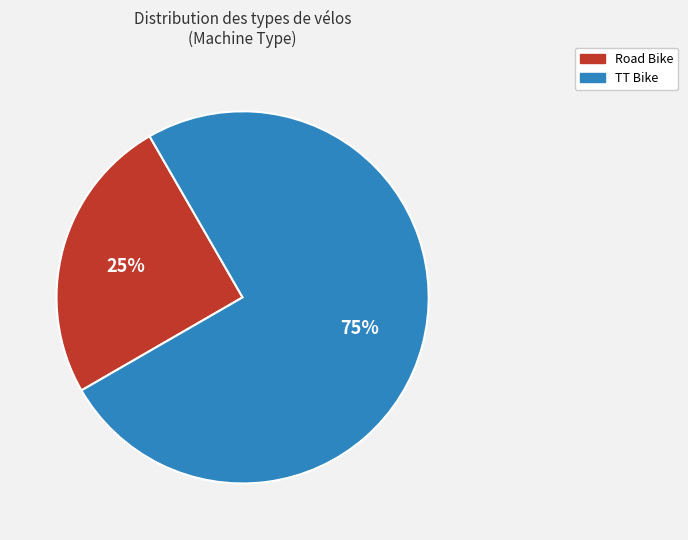

Which category accounts for the majority?

TT Bike